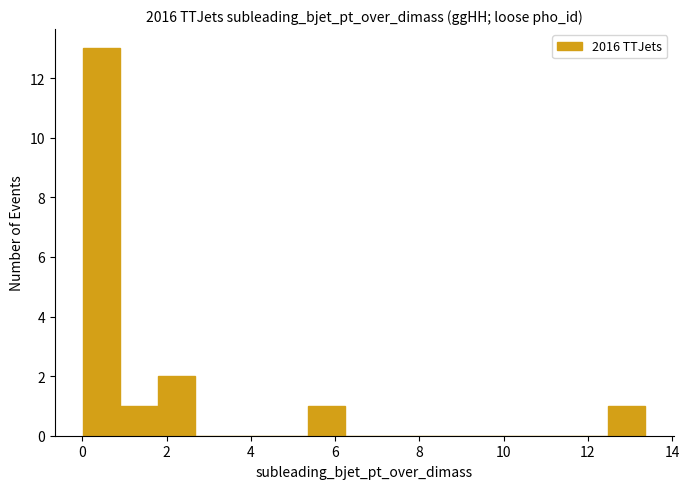

Which range on the x-axis has the tallest bar?

0.0 to 1.0